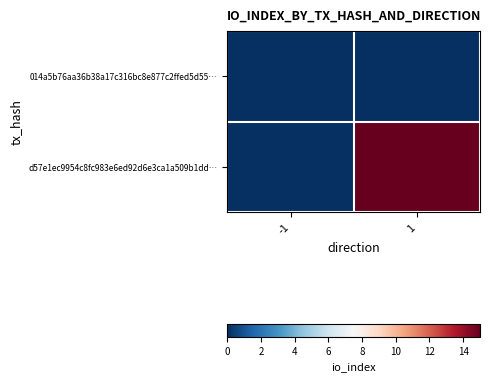

Rank the series by their average value, from lowest to highest.

014a5b76aa36b38a17c316bc8e877c2ffed5d55…, d57e1ec9954c8fc983e6ed92d6e3ca1a509b1dd…